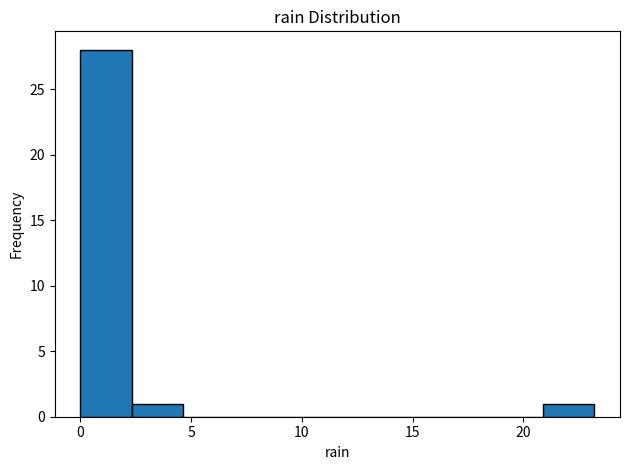

Reading left to right, list every bar in this chart as the range it spans on the x-axis followed by its height. Neither the bar edges nor the heights are printed on the chart, so give them approximately, as read against the axes.

0.0 to 2.5: 28
2.5 to 4.5: 1
4.5 to 7.0: 0
7.0 to 9.5: 0
9.5 to 11.5: 0
11.5 to 14.0: 0
14.0 to 16.0: 0
16.0 to 18.5: 0
18.5 to 21.0: 0
21.0 to 23.0: 1